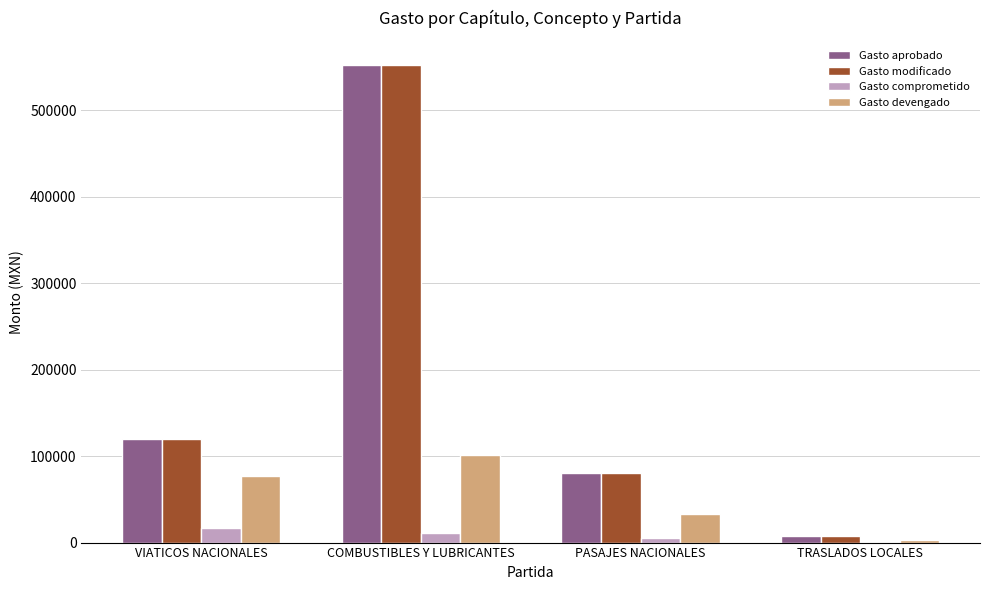

What is the maximum value for Gasto devengado?

101266.2